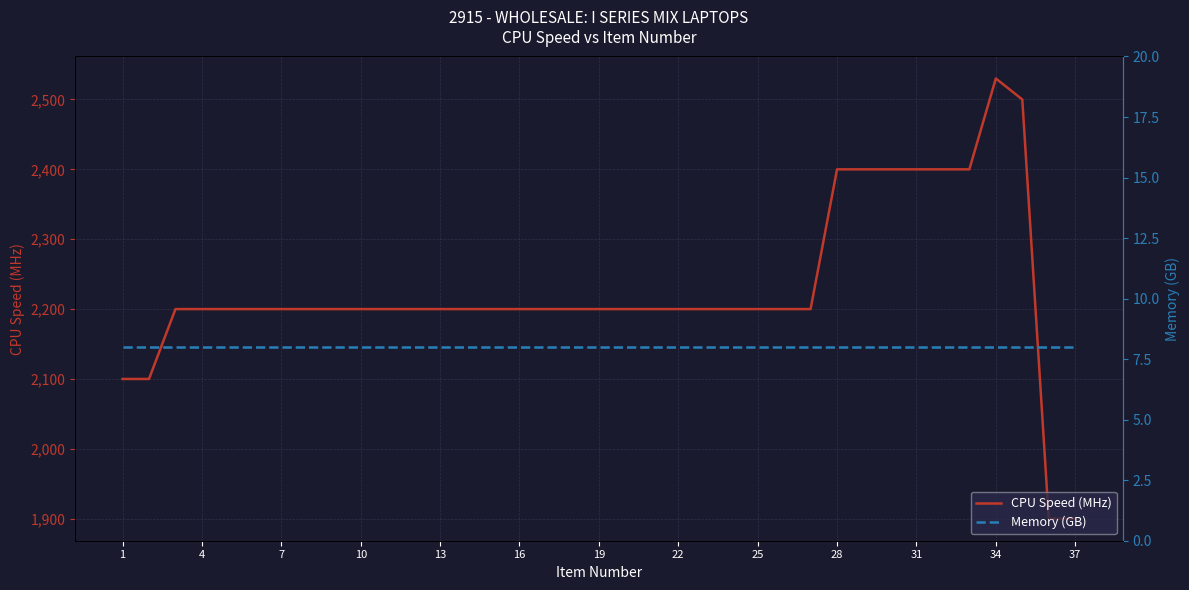

What is the maximum value for CPU Speed (MHz)?

2530